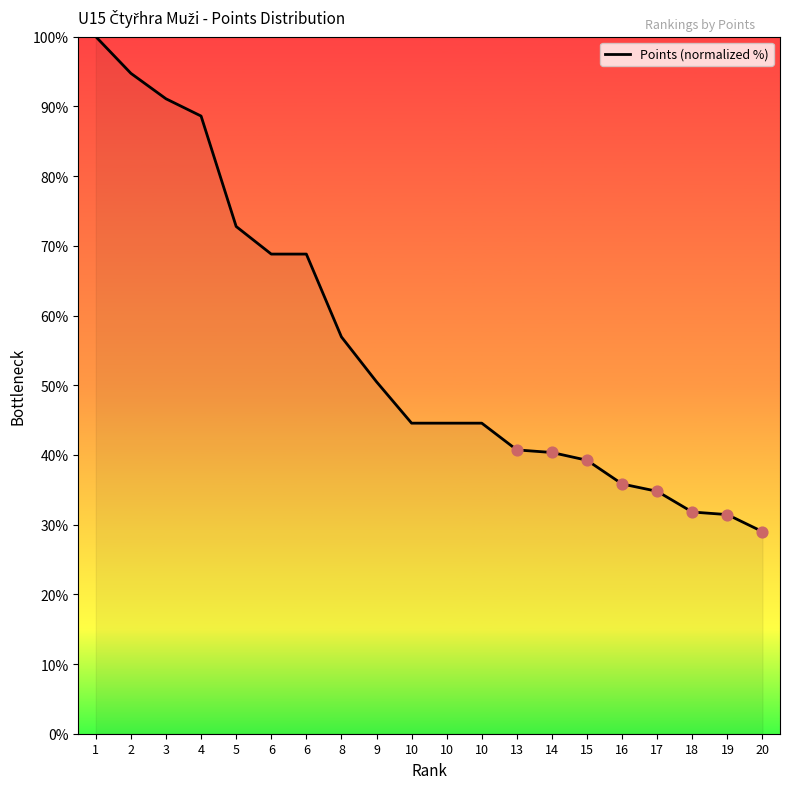

Approximately how many times larger is the value at 6 compared to 19?

2.2